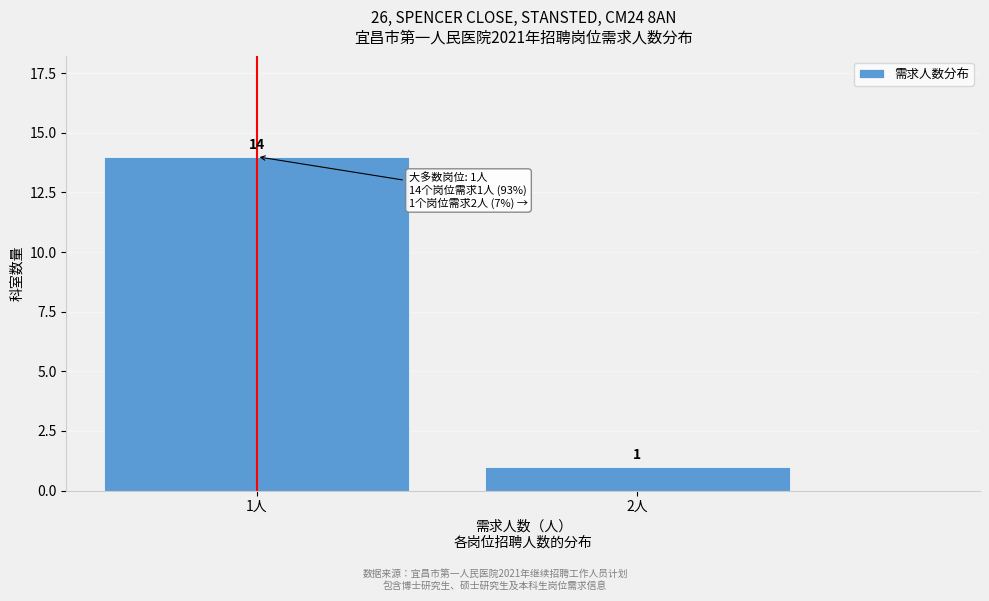

Reading right to left, extract all data points from this chart.

2人=1	1人=14